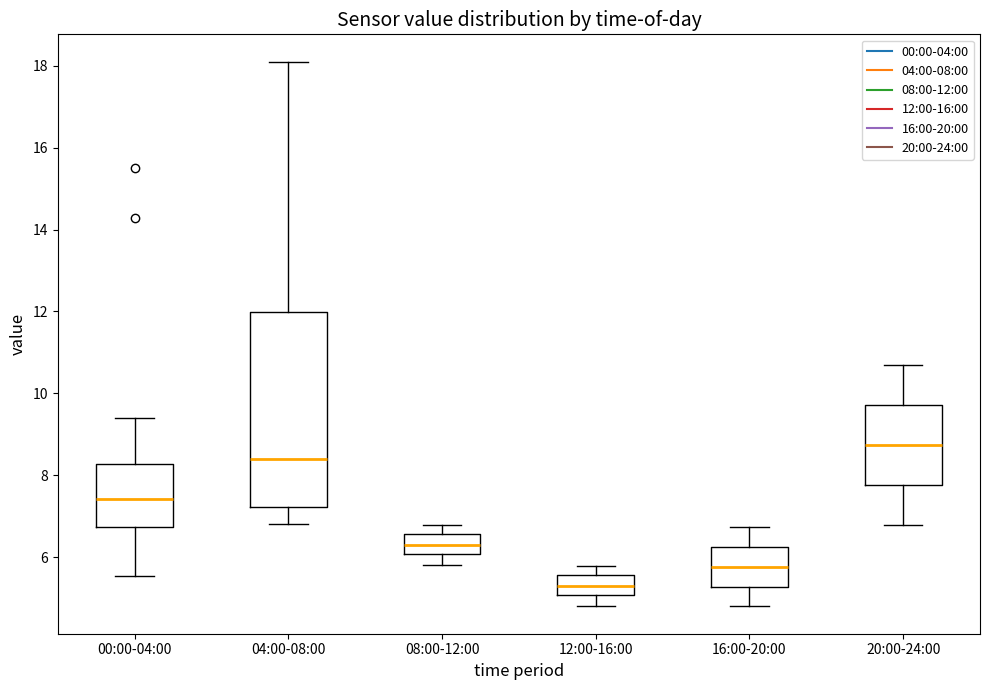

Which box is the tallest, from its lower edge to its upper edge?

04:00-08:00